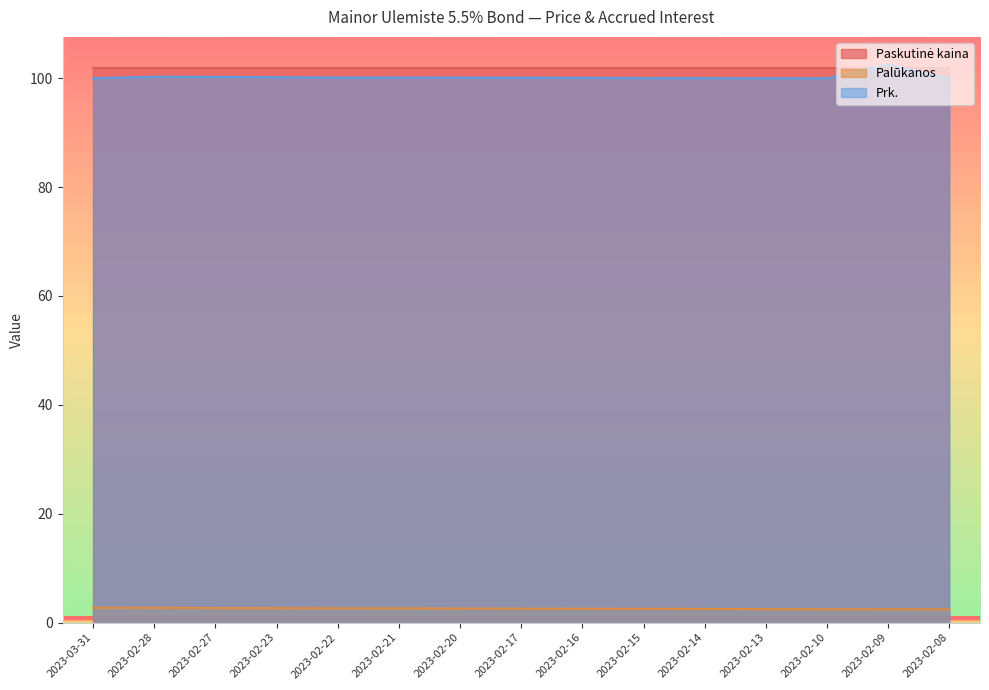

Where does the Prk. series first go above 100?

2023-02-28